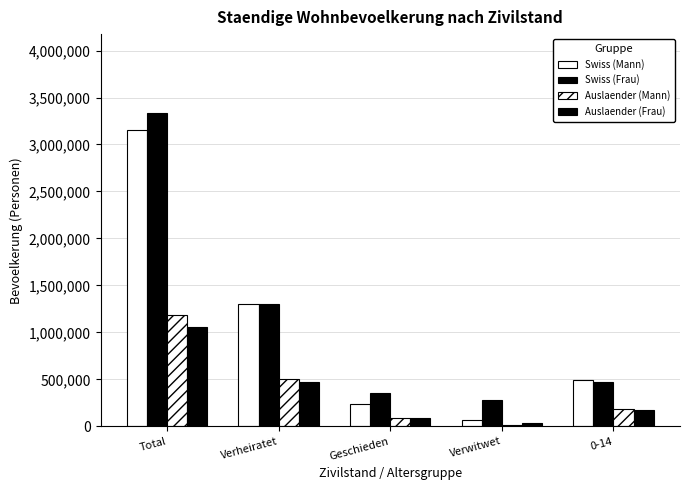

The Auslaender (Mann) series shows 83696 at Geschieden. True or false?

True